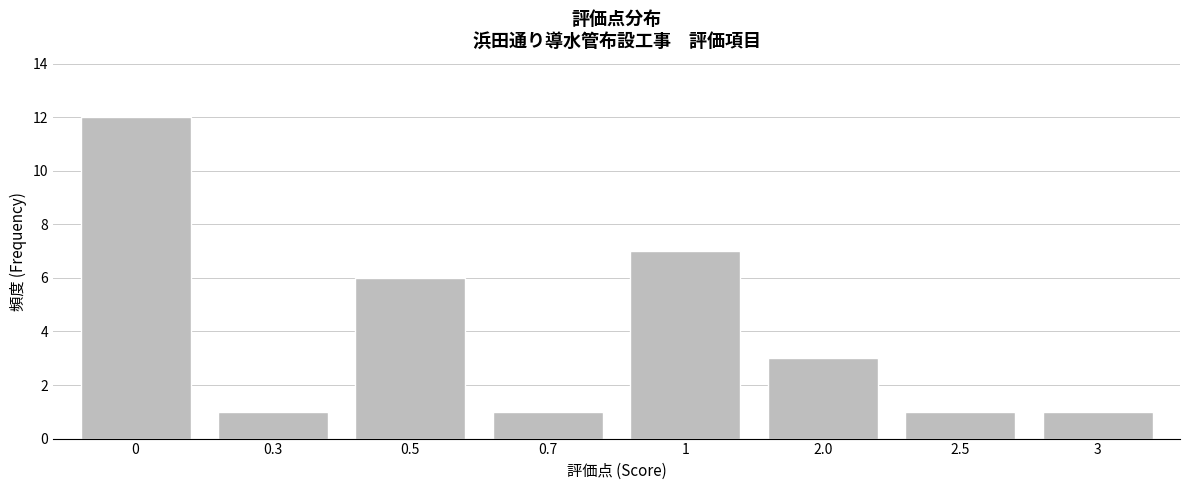

Reading left to right, what are all the values shown in this chart?

0=12	0.3=1	0.5=6	0.7=1	1=7	2.0=3	2.5=1	3=1